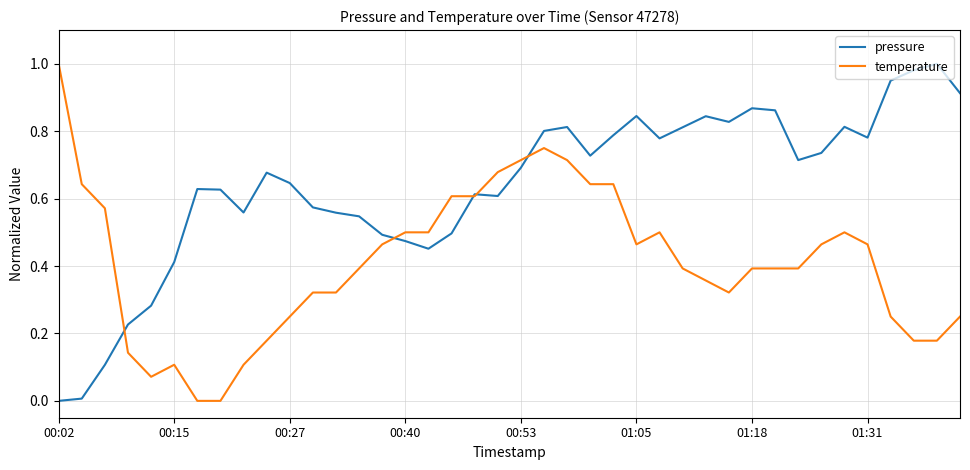

Which series has the largest total across all categories?

pressure